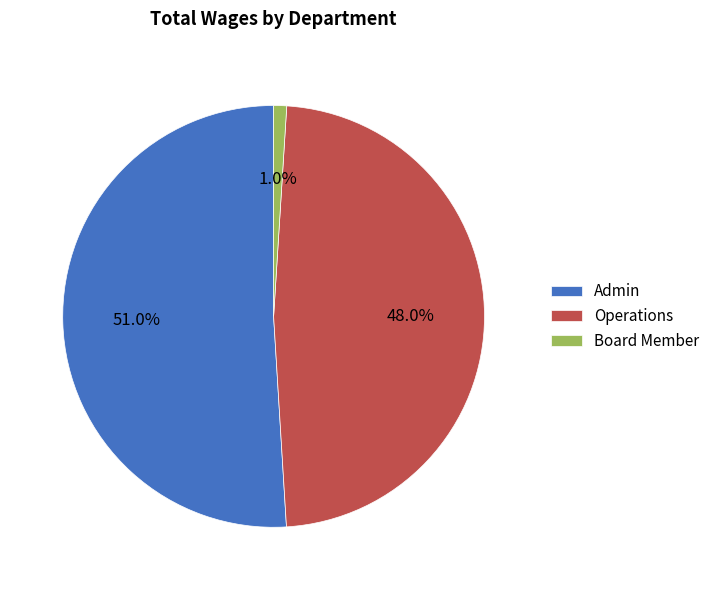

Does Board Member represent more than half of the total?

No